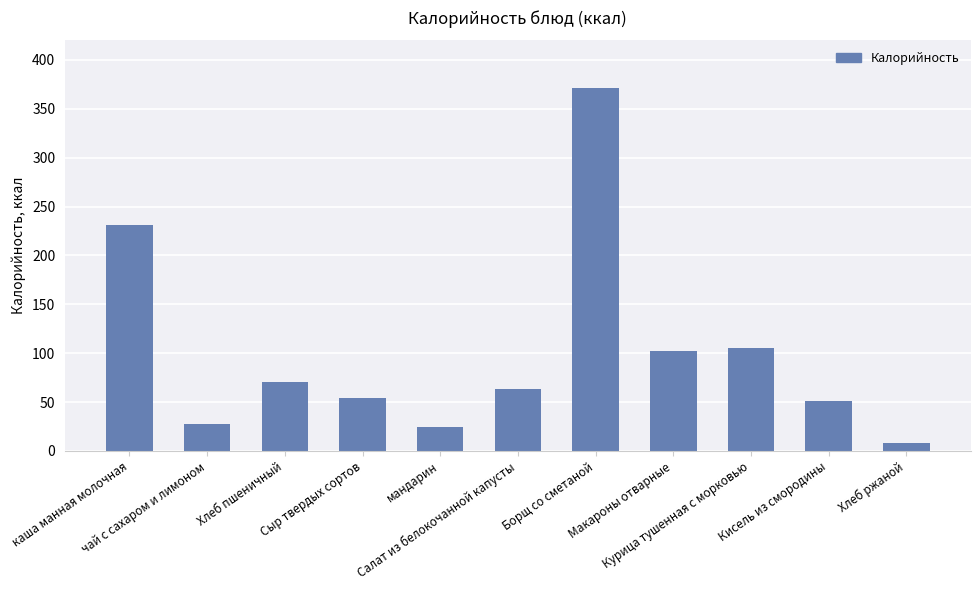

Does the chart contain stacked bars?

No